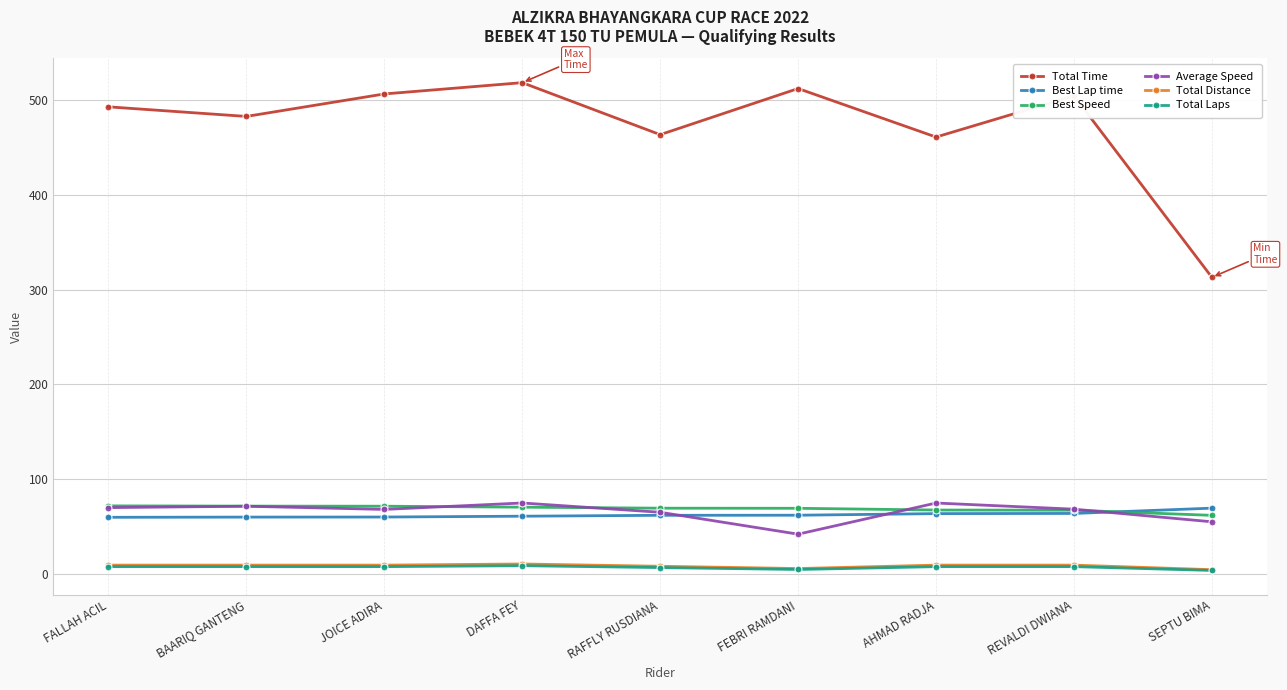

How many values in the Total Time series exceed 492?

5